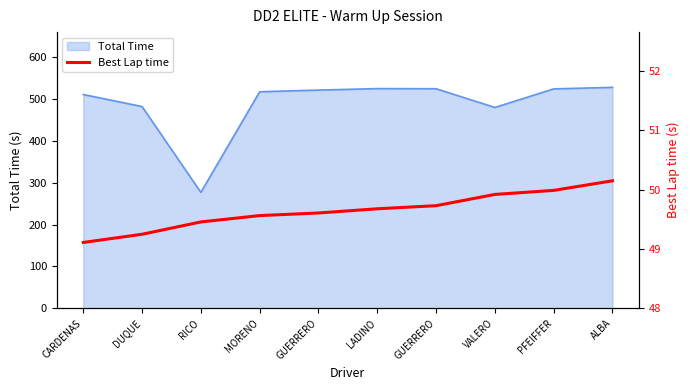

The chart shows a value of 50.0 at PFEIFFER. True or false?

True